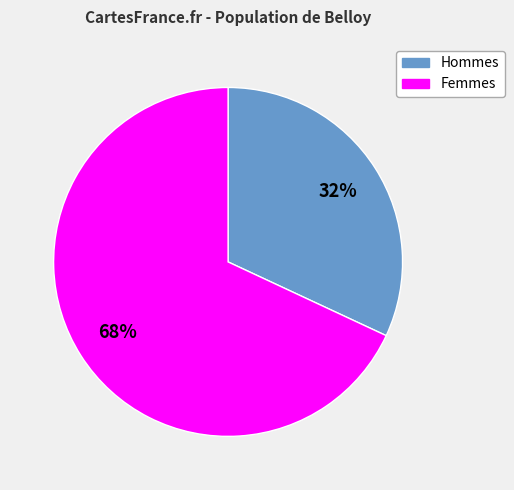

What percentage is the Hommes slice, to the nearest percent?

32%